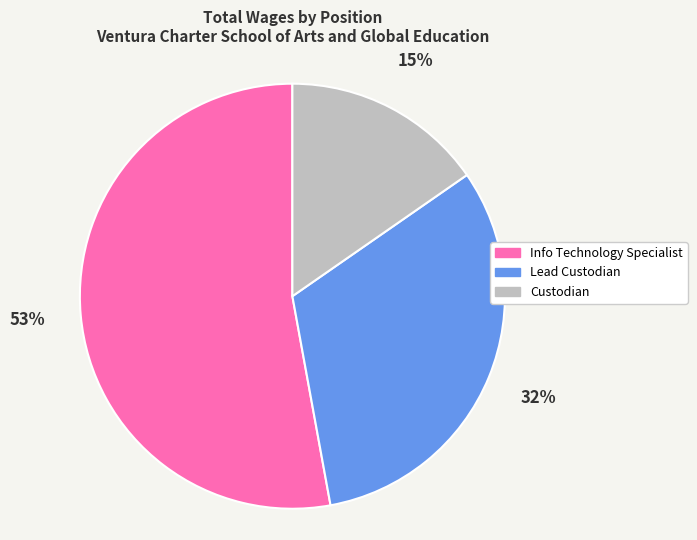

Is Info Technology Specialist the majority of the pie?

Yes